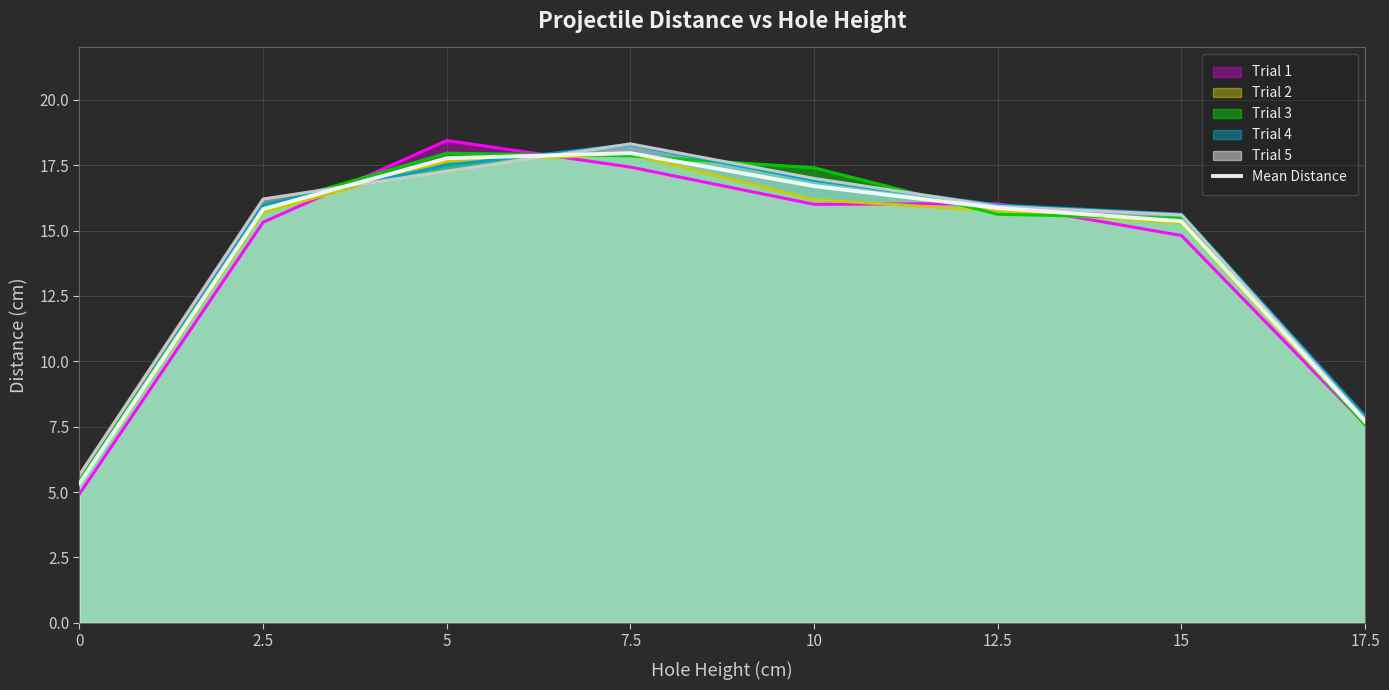

How many data points are less than 15?

2